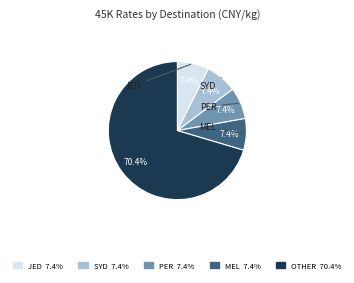

Is there a majority slice in this chart?

Yes